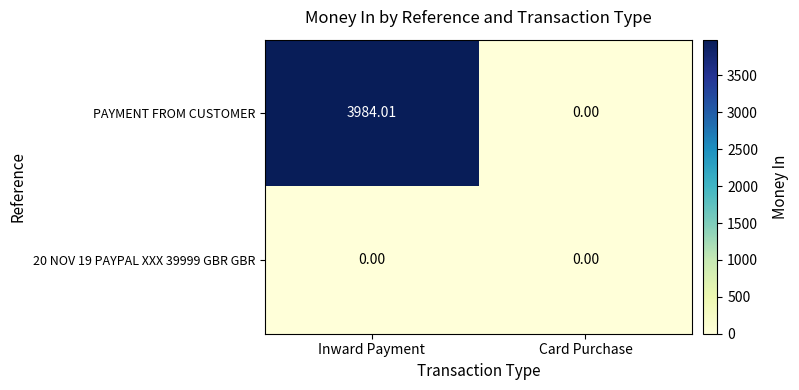

Which category has the lowest value in the PAYMENT FROM CUSTOMER series?

Card Purchase